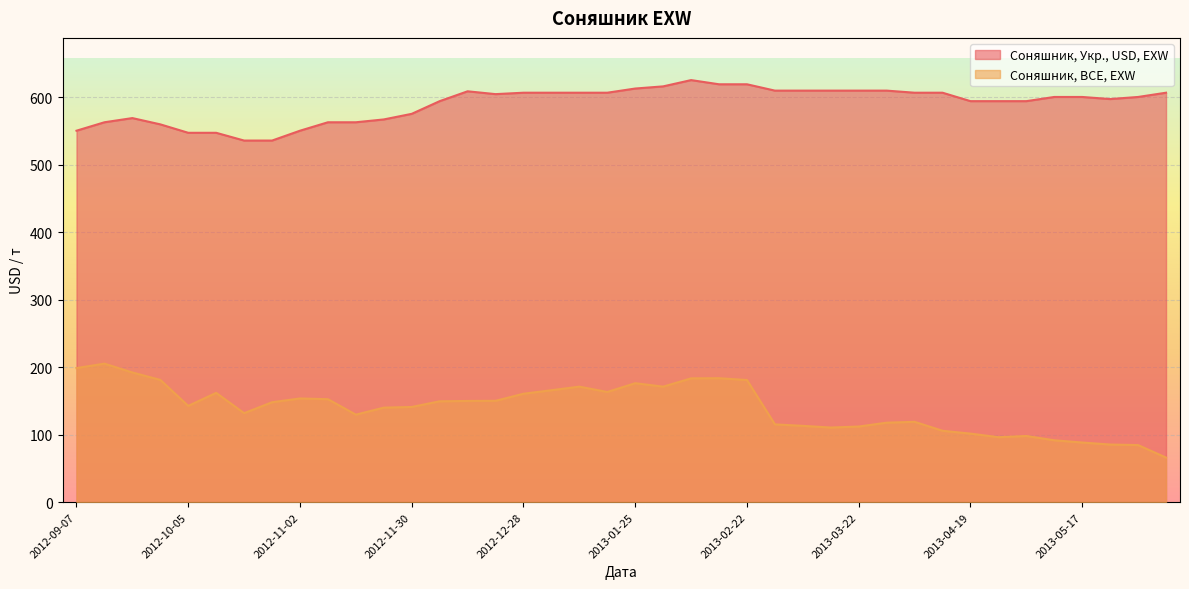

Rank the series by their maximum value, from lowest to highest.

Соняшник, BCE, EXW, Соняшник, Укр., USD, EXW